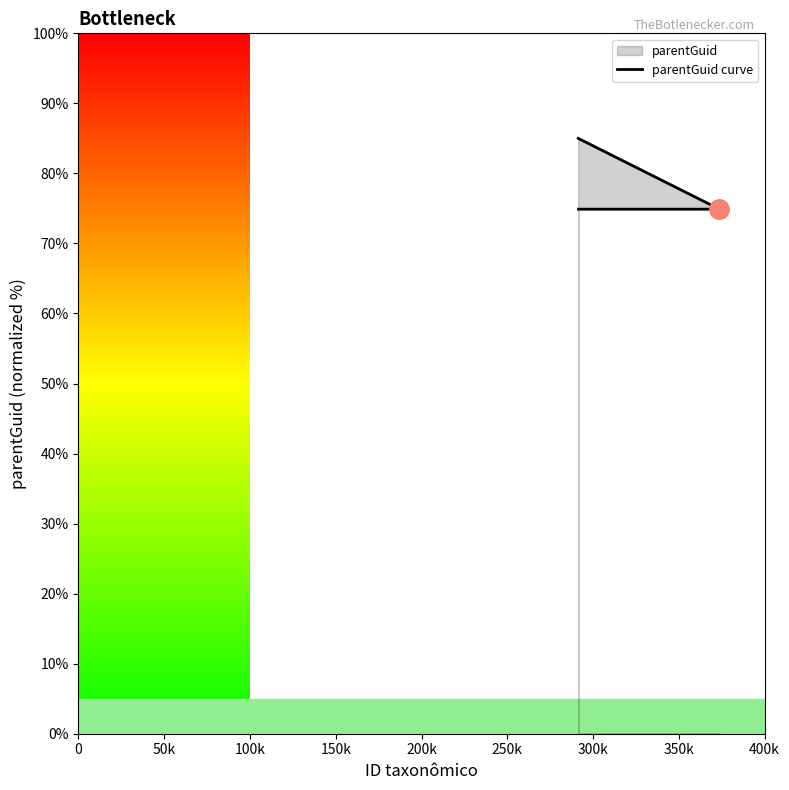

What position from the left is 100k?

3